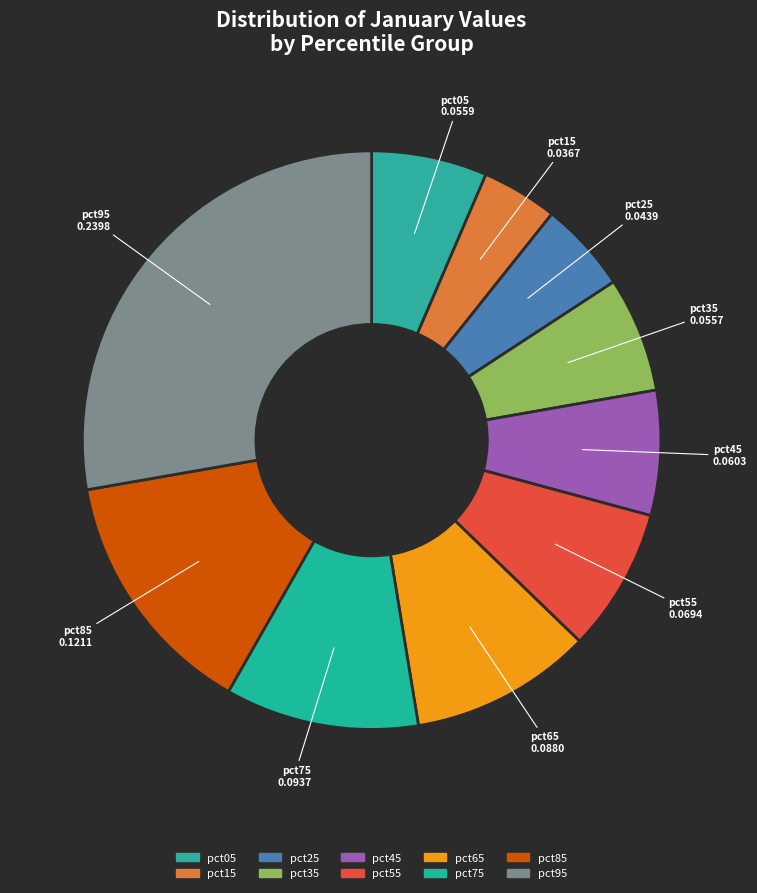

To the nearest percent, what percentage of the pie is pct45?

7%